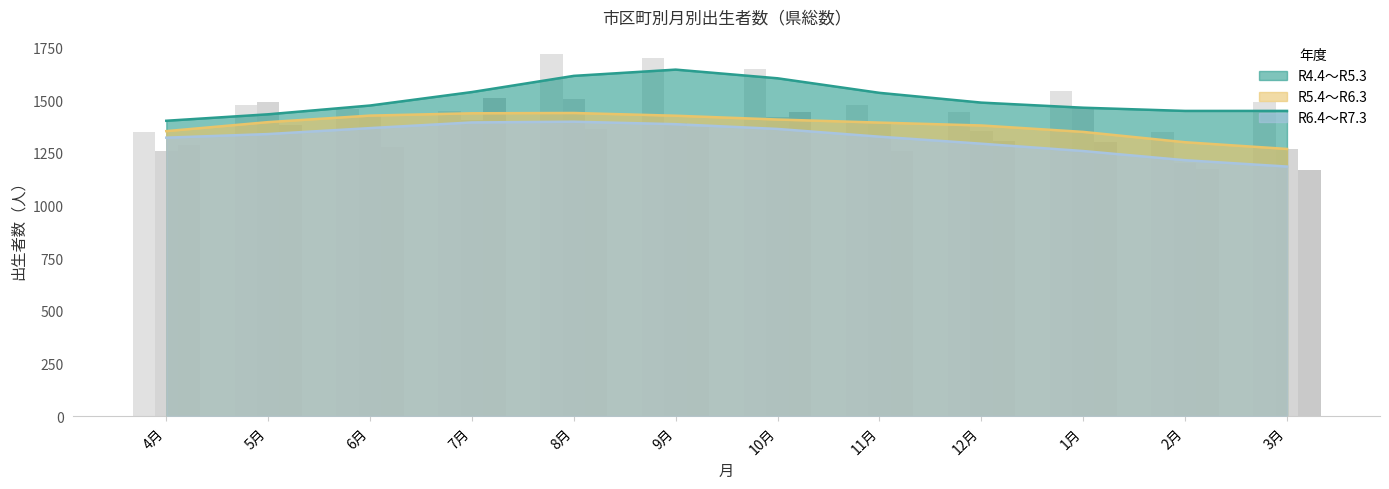

At which label is R5.4～R6.3 closest to 1352?

12月